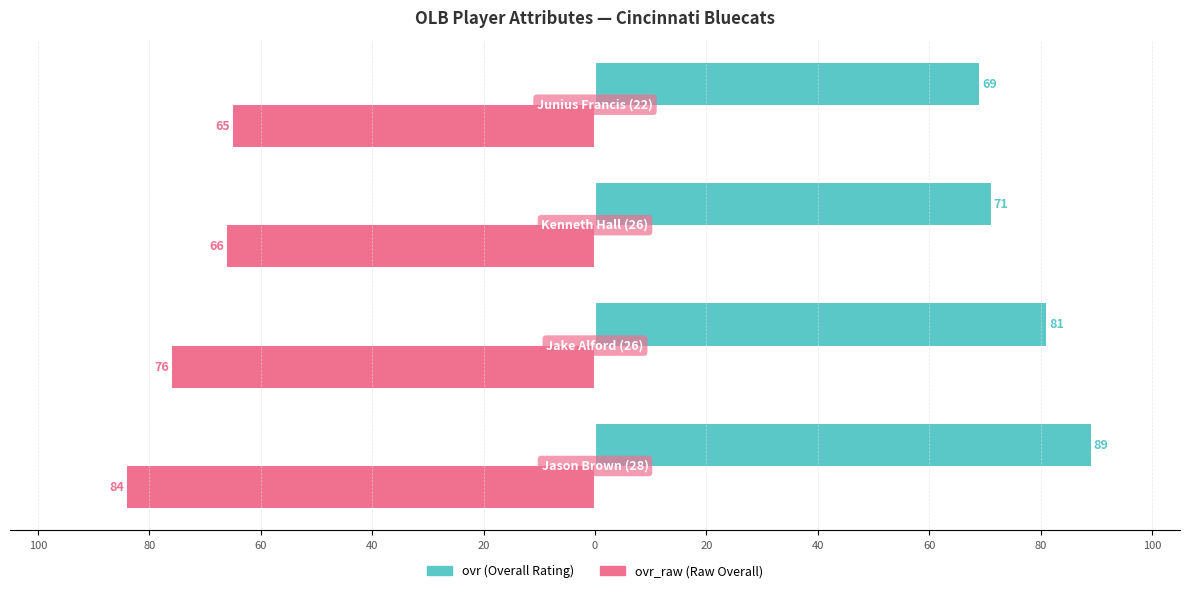

How many groups of bars are there?

4